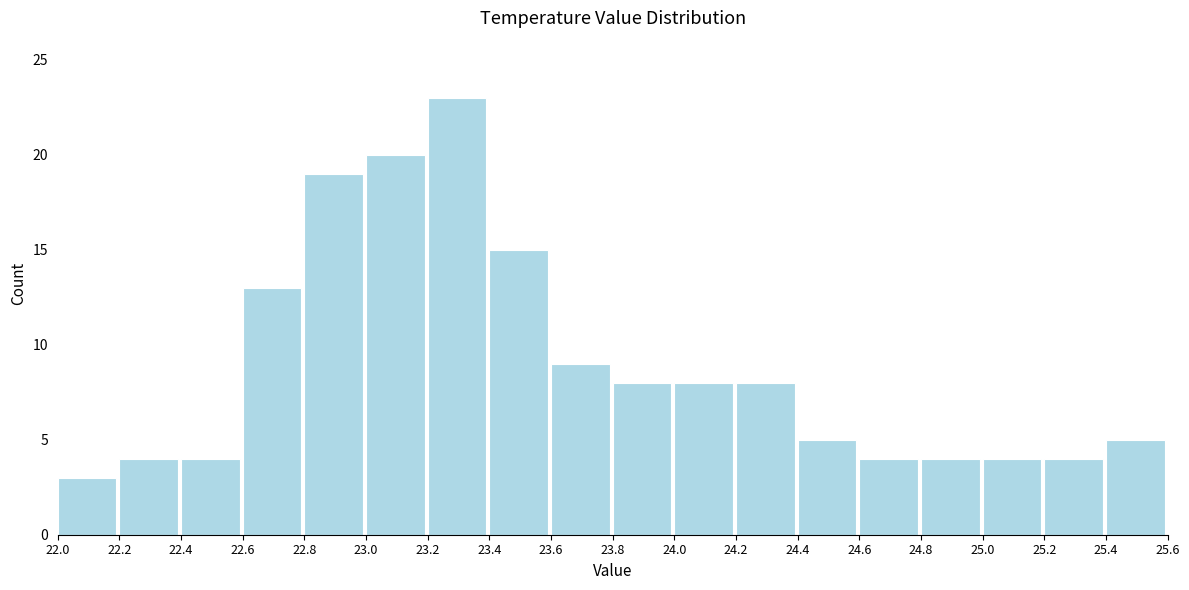

How tall is the bar that spans 25.4 to 25.6 on the x-axis? The values are not printed on the chart, so give them approximately, as read against the axis.

5